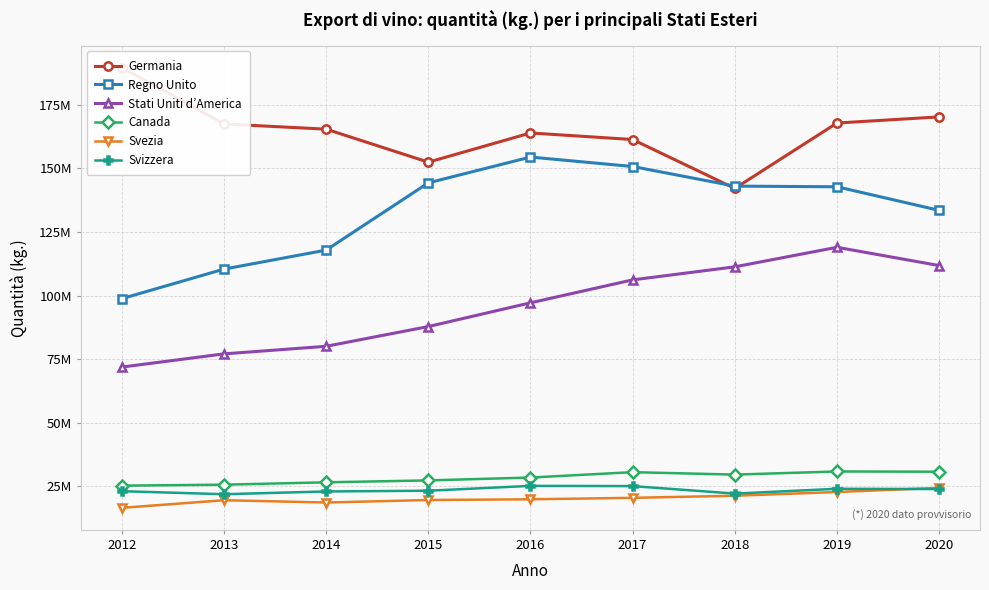

What is the spread (max minus min) of values at 2020?

146303008